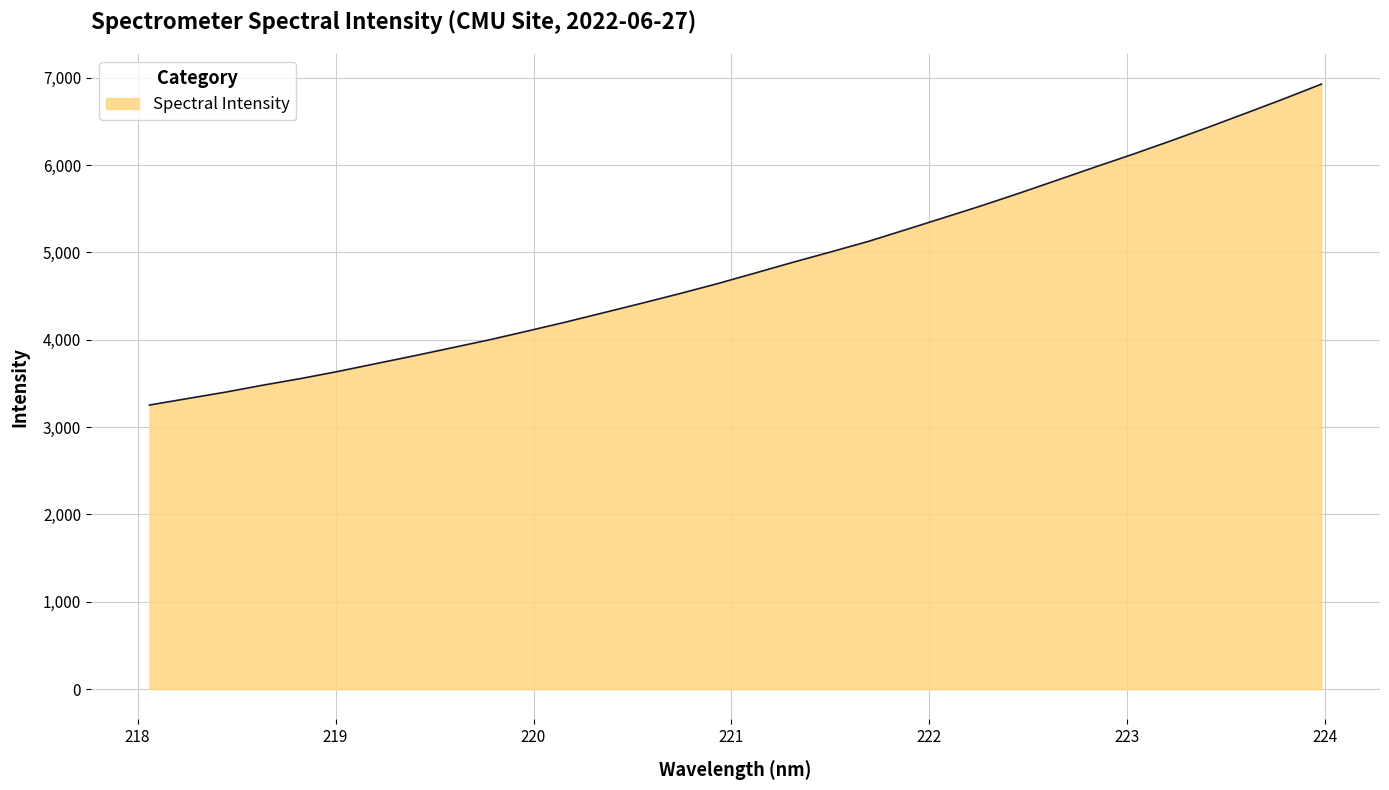

What is the difference between the maximum and minimum values?

3673.9